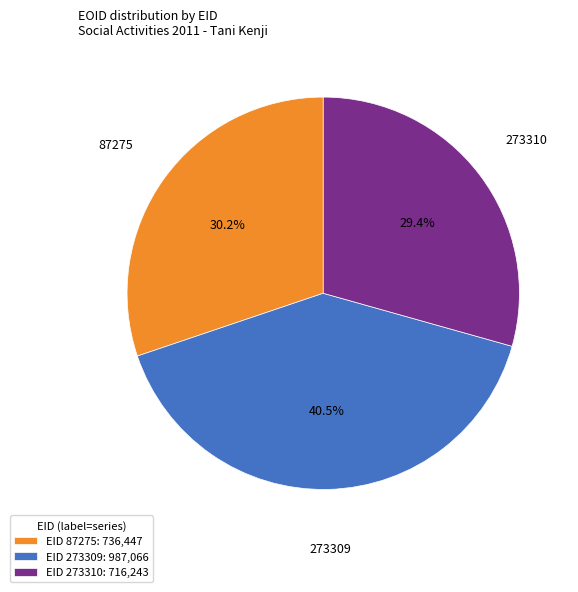

What is the ratio of the value at 273309 to the value at 273310?

1.4